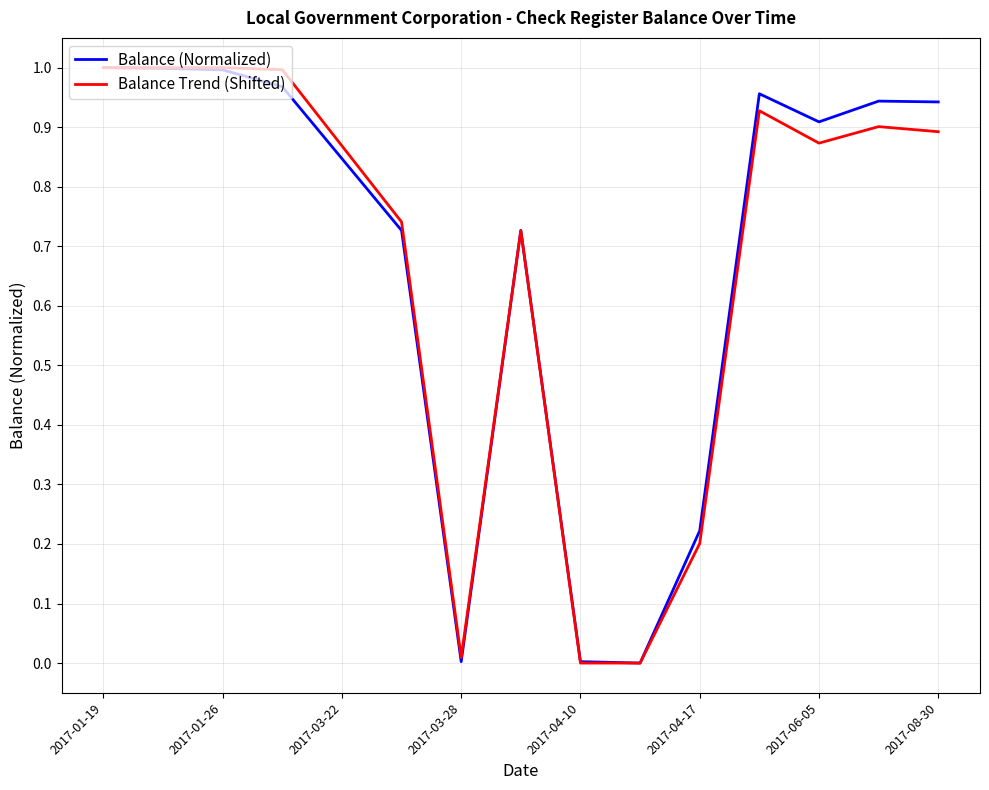

How many lines are shown in the chart?

2